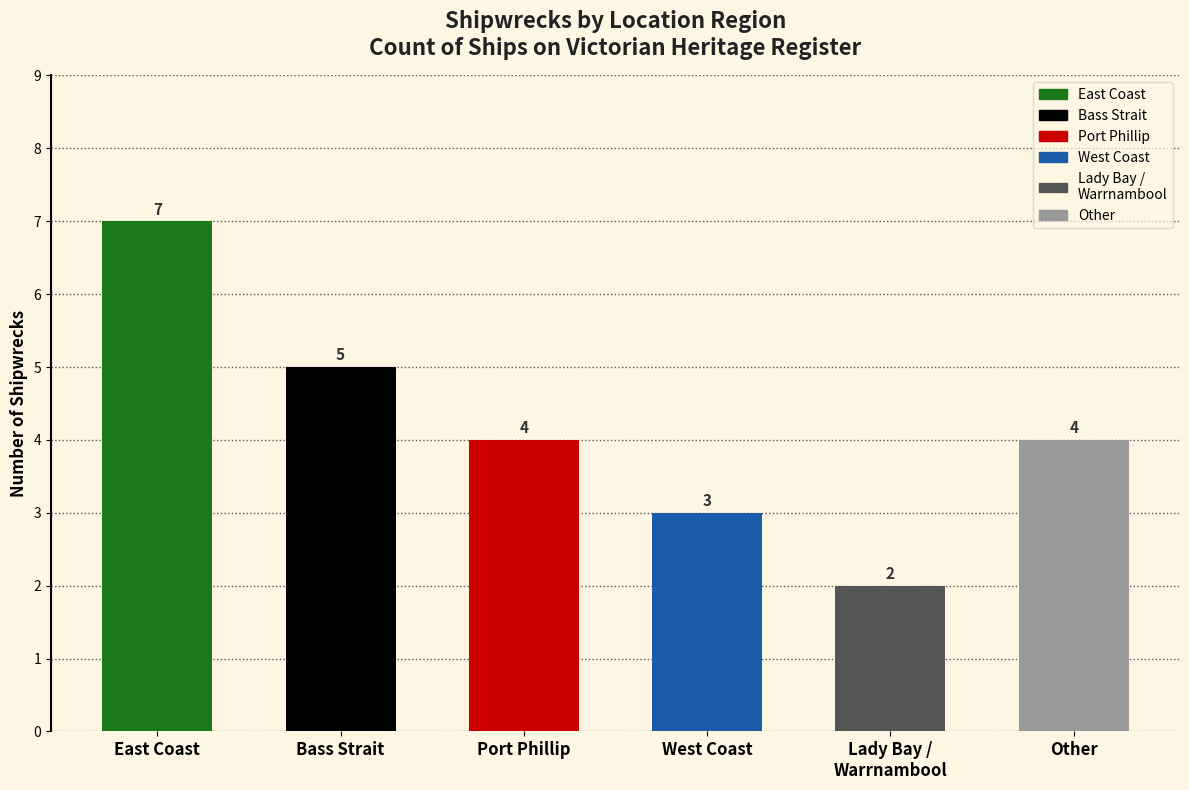

Between Lady Bay /
Warrnambool and Port Phillip, which is larger?

Port Phillip